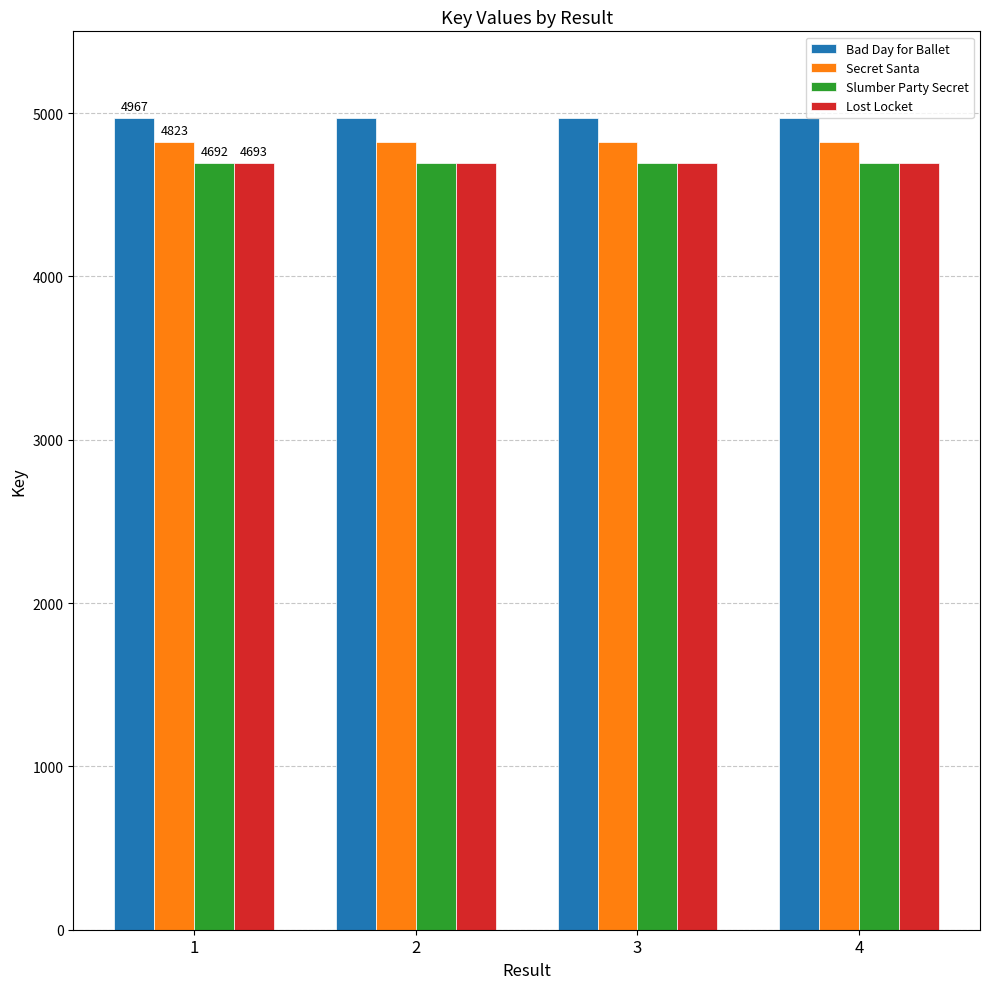

What is the spread (max minus min) of values at 1?

275